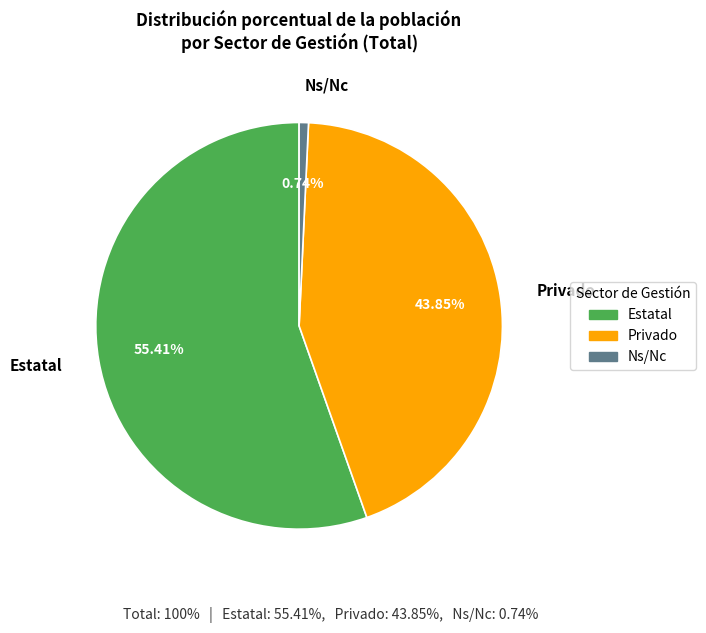

Which slice is the smallest?

Ns/Nc